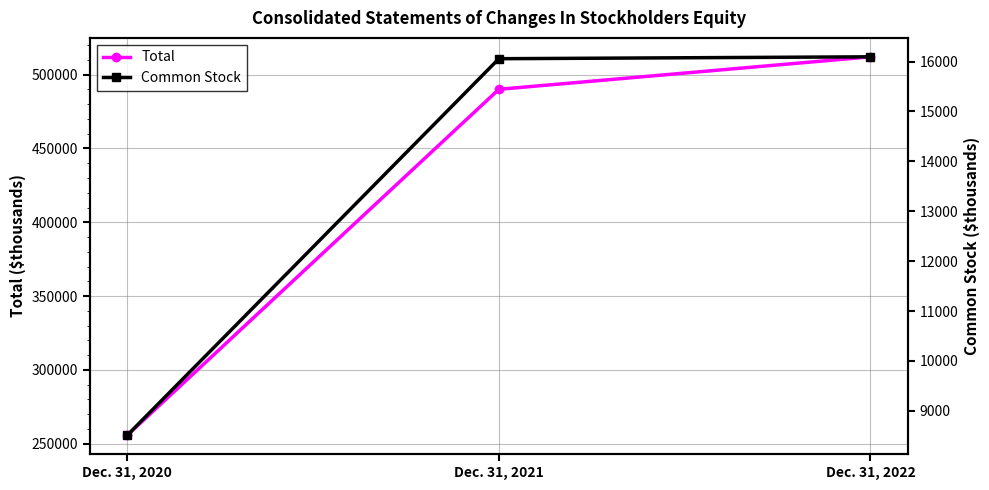

Reading right to left, list all the values displayed in this chart.

Total: Dec. 31, 2022=512099	Dec. 31, 2021=490076	Dec. 31, 2020=255688
Common Stock: Dec. 31, 2022=16094	Dec. 31, 2021=16056	Dec. 31, 2020=8512